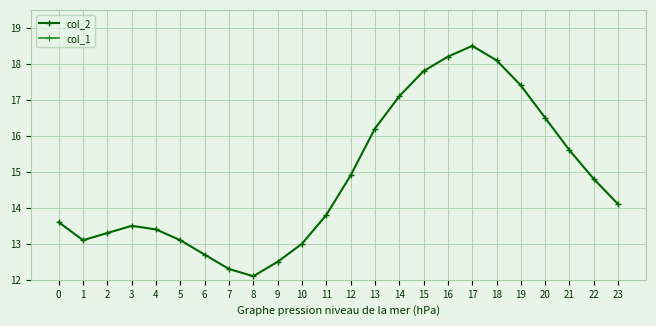

Reading right to left, what are all the values shown in this chart?

col_2: 23=14.1	22=14.8	21=15.6	20=16.5	19=17.4	18=18.1	17=18.5	16=18.2	15=17.8	14=17.1	13=16.2	12=14.9	11=13.8	10=13.0	9=12.5	8=12.1	7=12.3	6=12.7	5=13.1	4=13.4	3=13.5	2=13.3	1=13.1	0=13.6
col_1: 23=0.0	22=0.0	21=0.0	20=0.0	19=0.0	18=0.0	17=0.0	16=0.0	15=0.0	14=0.0	13=0.0	12=0.0	11=0.0	10=0.0	9=0.0	8=0.0	7=0.0	6=0.0	5=0.0	4=0.0	3=0.0	2=0.0	1=0.0	0=0.0